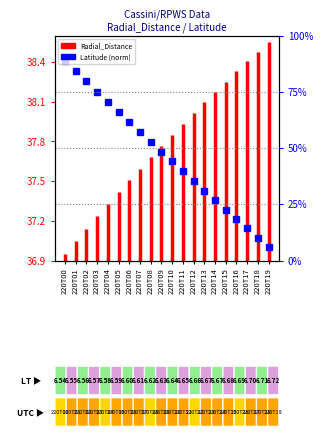

Between 220T01 and 220T00, which is larger?

220T01